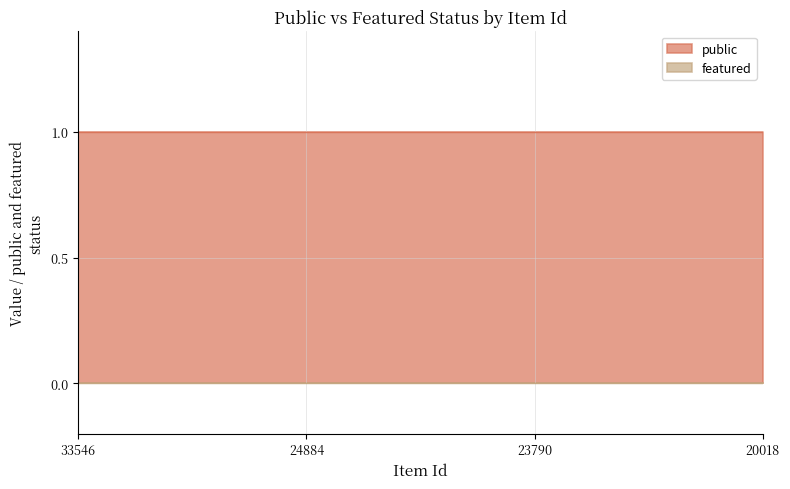

Which has a higher value, 20018 or 33546?

20018